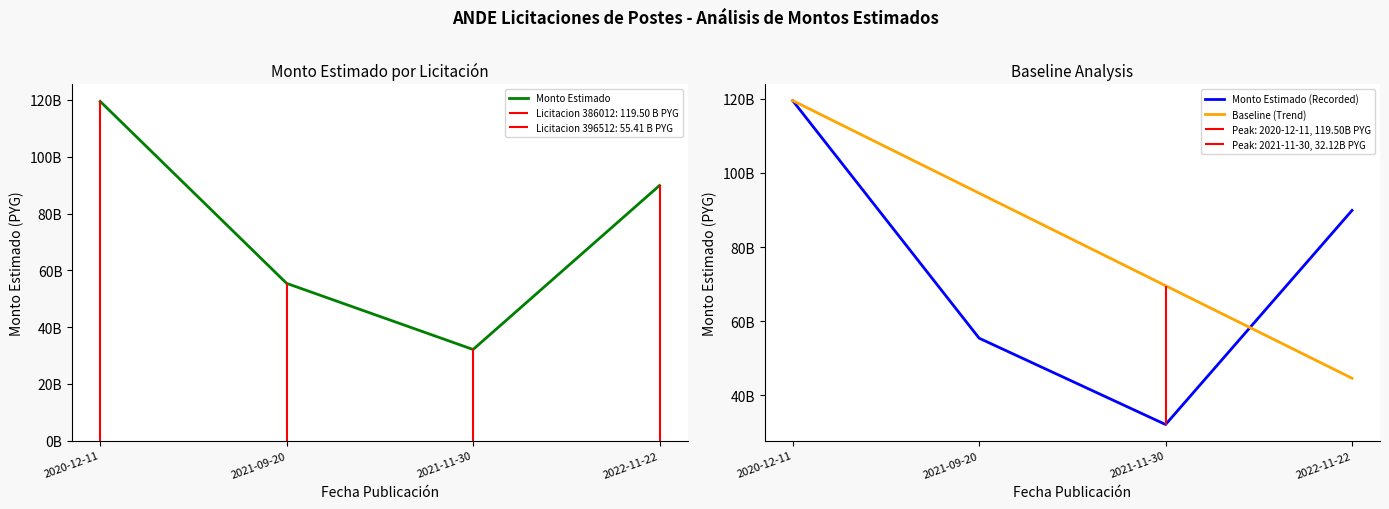

Which series has the largest range (max minus min)?

Monto Estimado